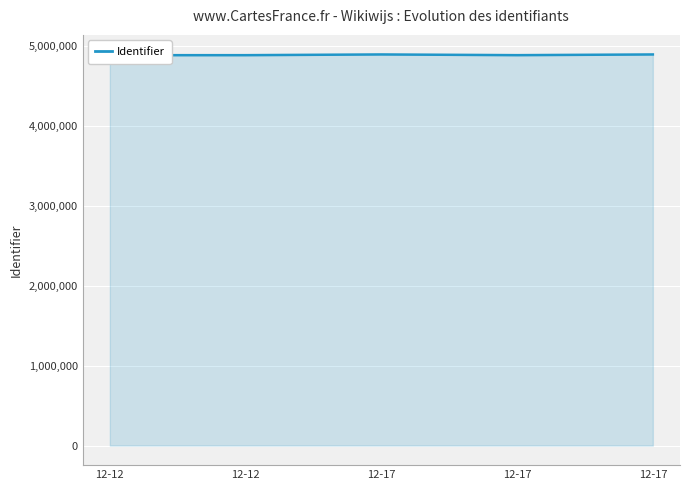

The value at 12-12 is 6754627. True or false?

False